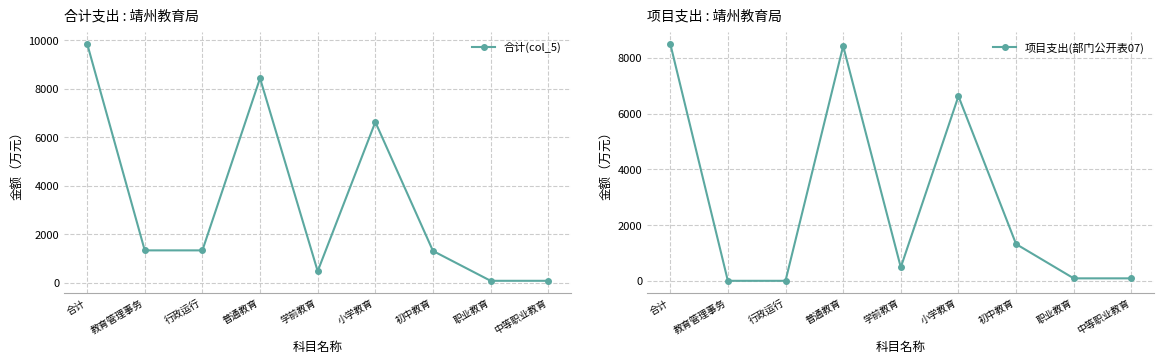

The 项目支出(部门公开表07) series shows -3400.6 at 行政运行. True or false?

False